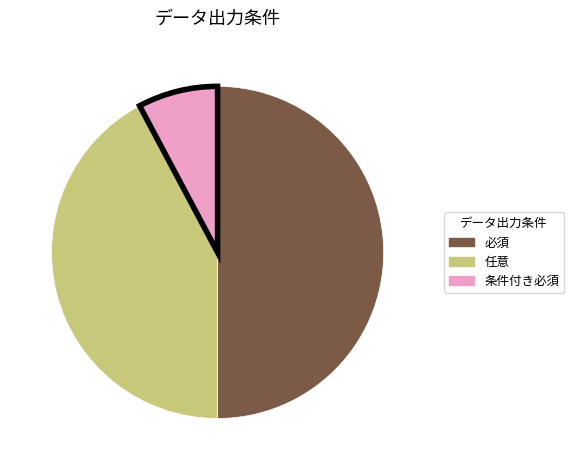

Which category has the biggest portion of the pie?

必須